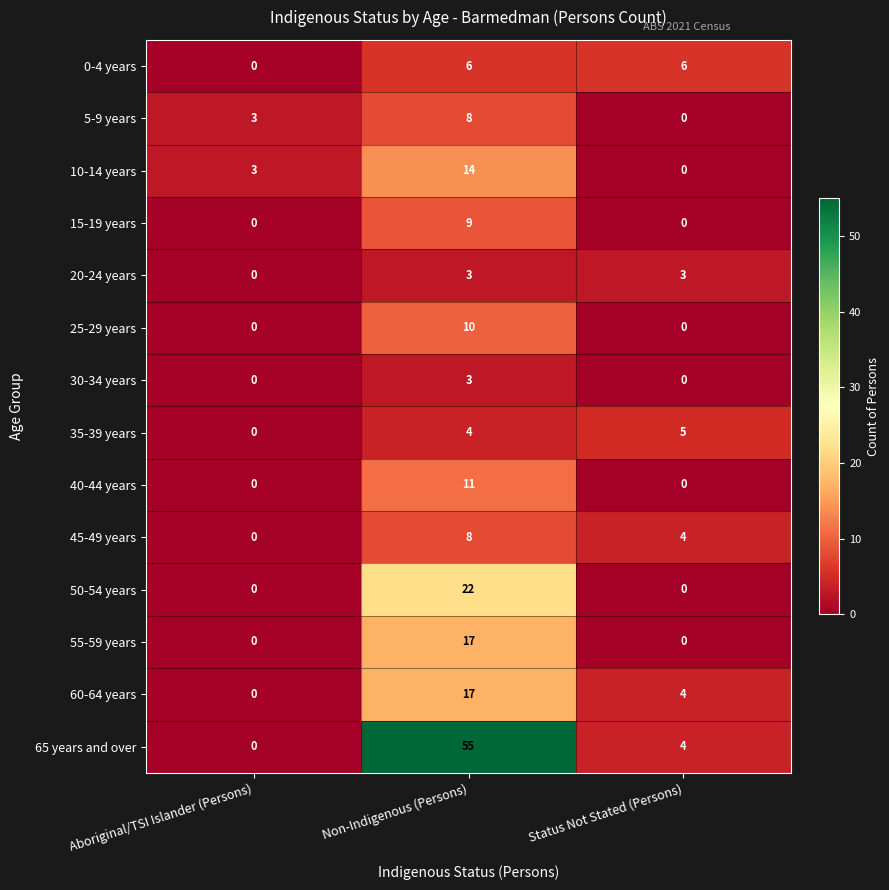

Is it true that 10-14 years equals 14 at Non-Indigenous (Persons)?

True